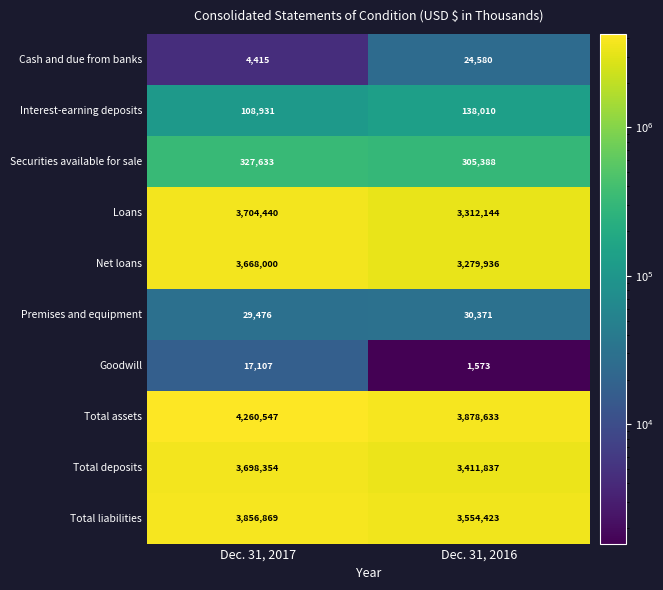

Which series has the largest range (max minus min)?

Loans